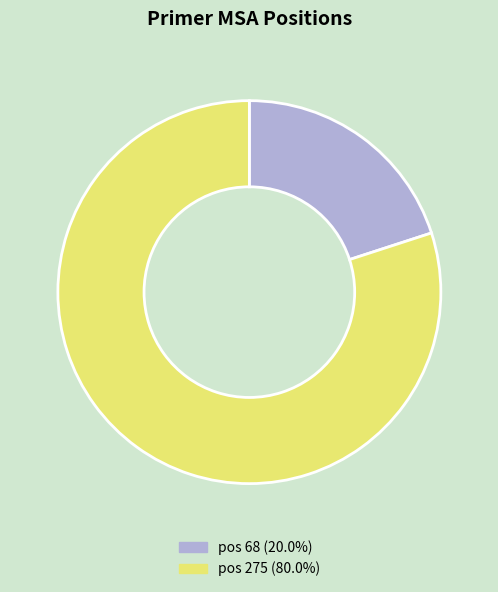

Do pos 275 (80.0%) and pos 68 (20.0%) together represent more than half of the pie?

Yes